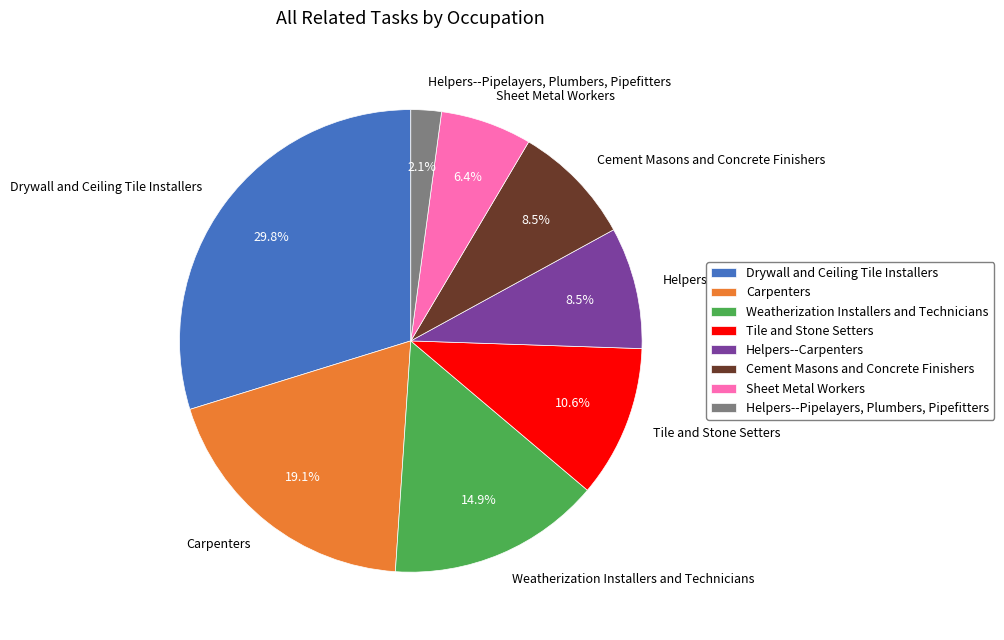

True or false: Helpers--Carpenters accounts for 1% of the total.

False